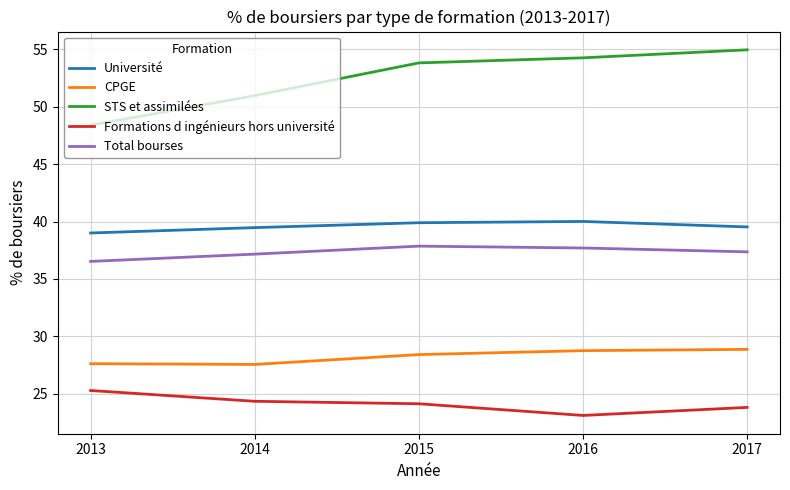

At which category does the chart reach its peak across all series?

2017